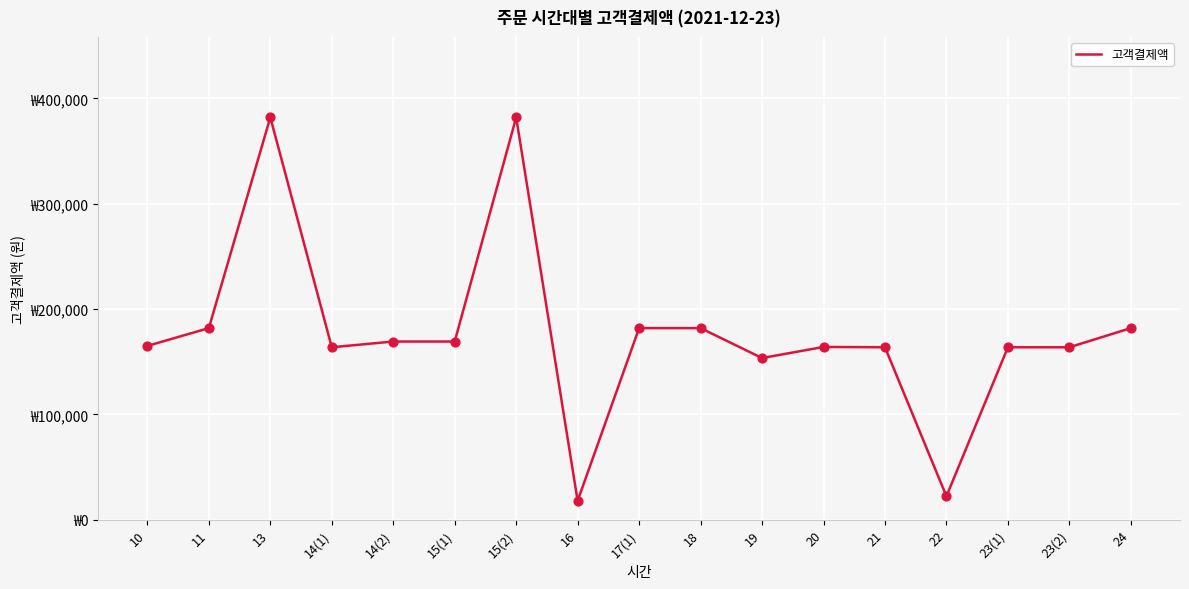

What is the change in value from 16 to 22?

+4327